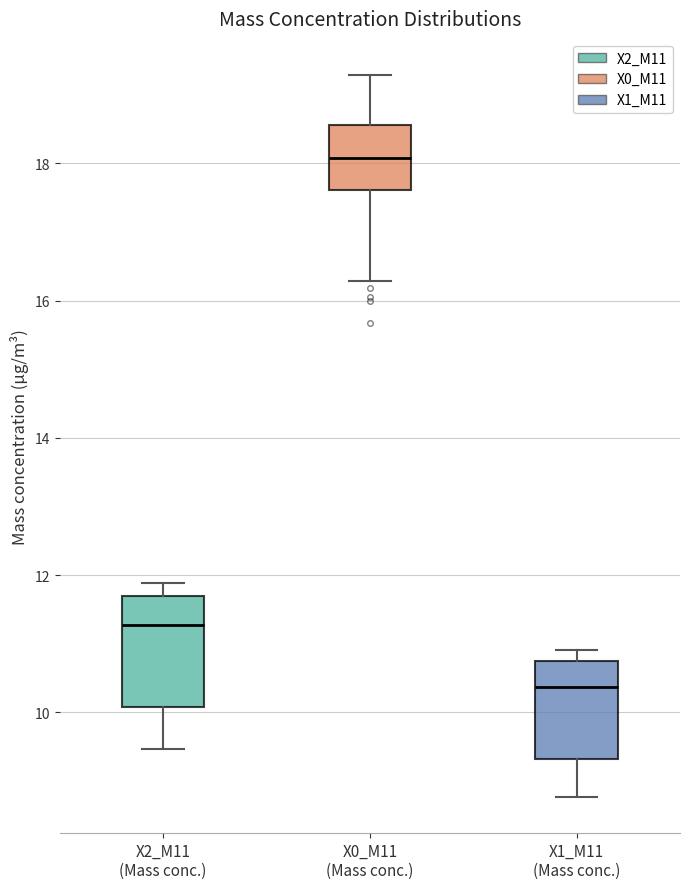

Reading left to right, read every box against the y-axis: the position of its median line, the range the box covers, and the ends of its whiskers. The values are not printed on the chart, so give them approximately, as read against the axis.

X2_M11 (Mass conc.): median 11.2, box 10.0 to 11.6, whiskers 9.4 to 11.8
X0_M11 (Mass conc.): median 18.0, box 17.6 to 18.6, whiskers 16.2 to 19.2
X1_M11 (Mass conc.): median 10.4, box 9.4 to 10.8, whiskers 8.8 to 11.0